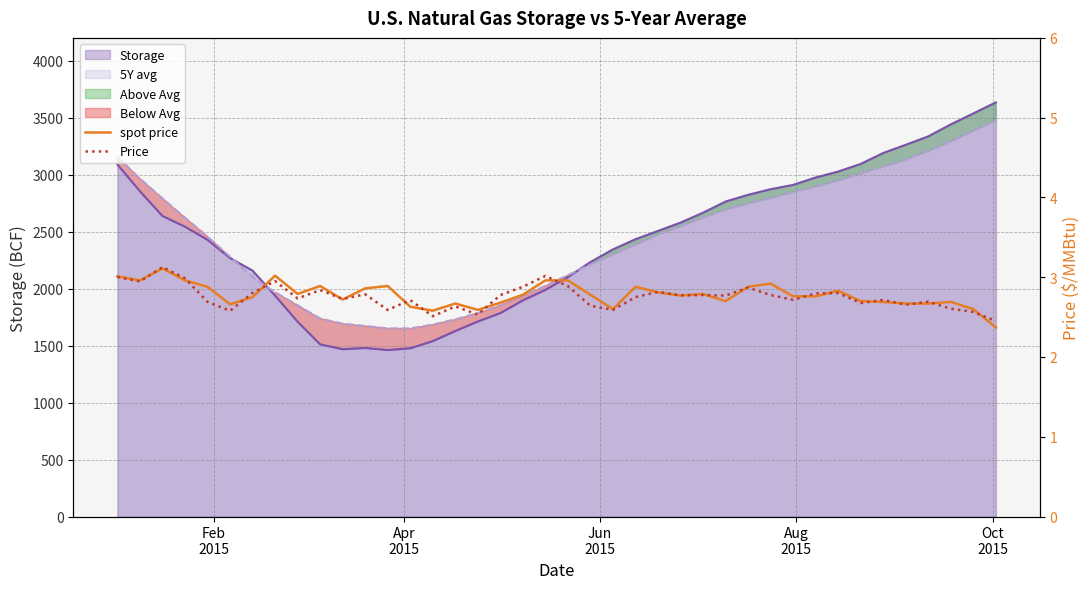

The spot price series shows 4.8 at 31. True or false?

False